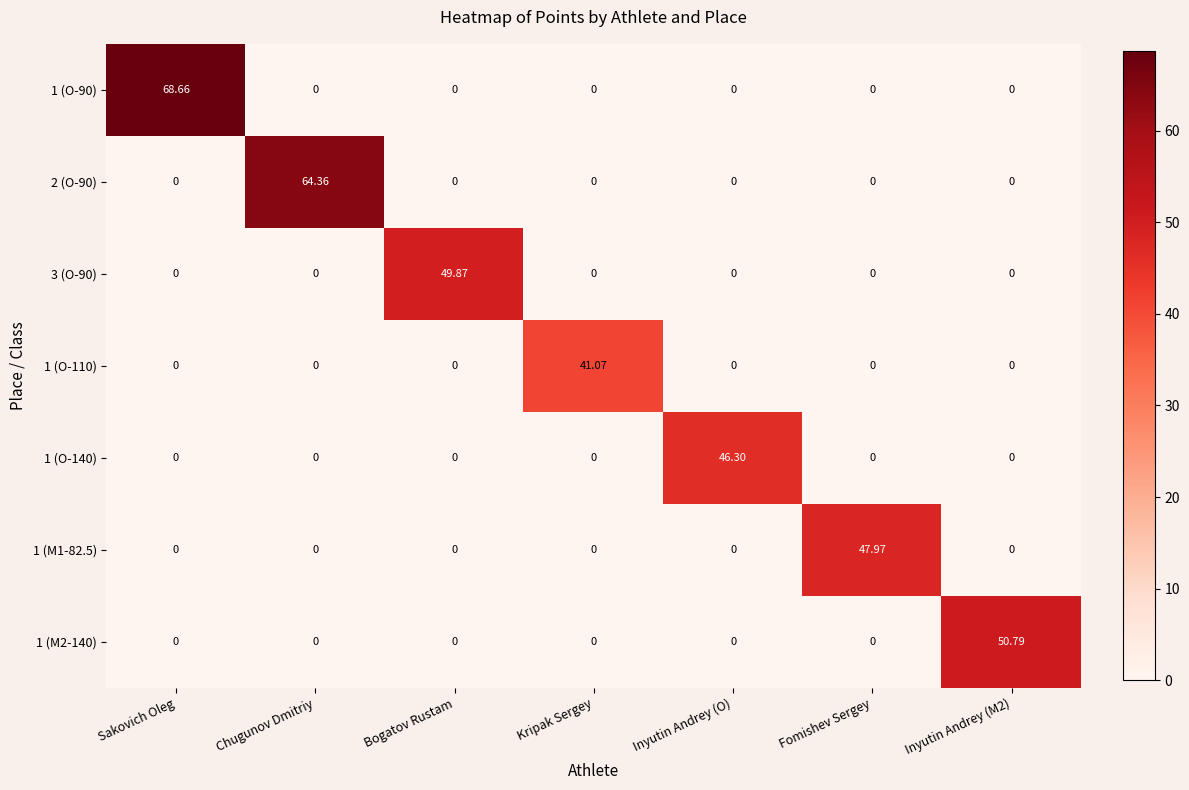

How many series are shown in this chart?

7